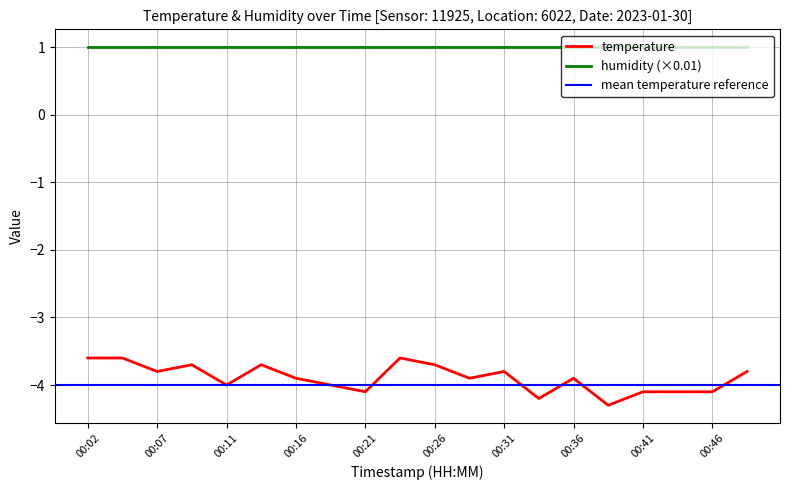

Reading right to left, list all the values displayed in this chart.

00:49=-3.8	00:46=-4.1	00:44=-4.1	00:41=-4.1	00:38=-4.3	00:36=-3.9	00:34=-4.2	00:31=-3.8	00:29=-3.9	00:26=-3.7	00:24=-3.6	00:21=-4.1	00:19=-4.0	00:16=-3.9	00:14=-3.7	00:11=-4.0	00:09=-3.7	00:07=-3.8	00:04=-3.6	00:02=-3.6